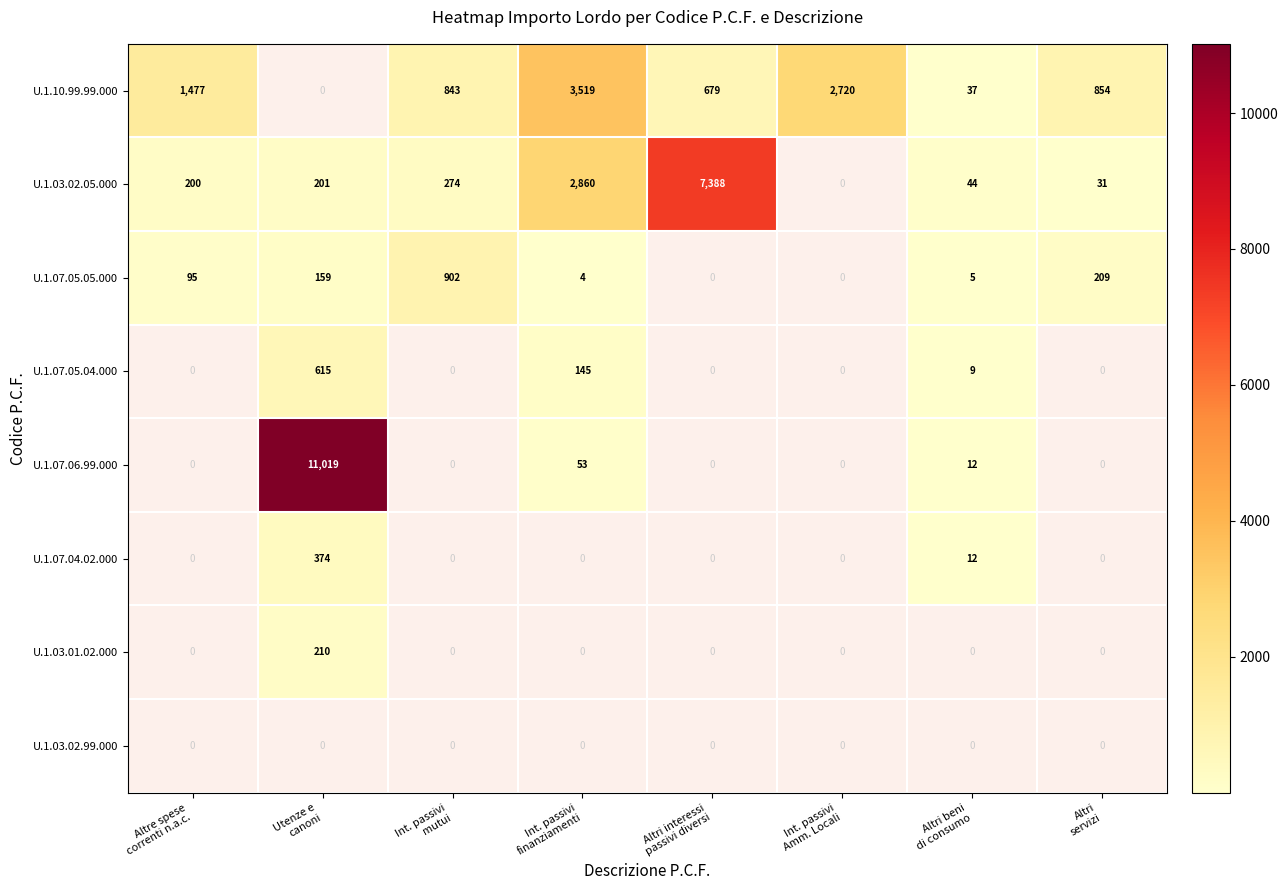

What is the maximum value for U.1.07.04.02.000?

374